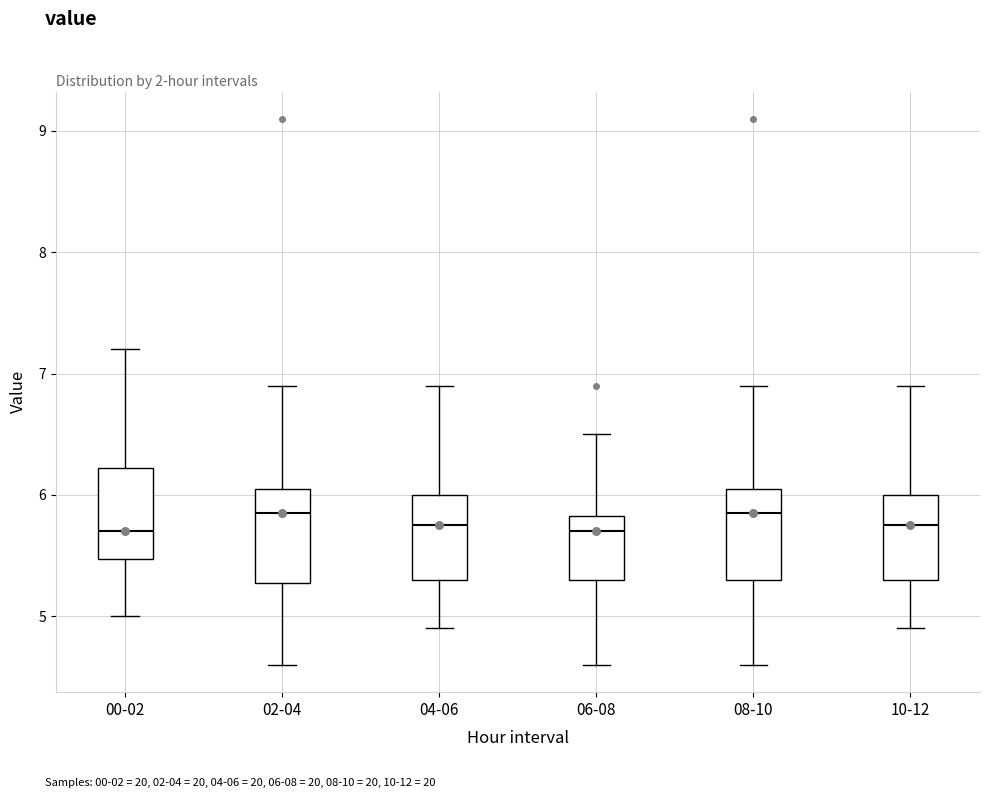

Reading left to right, read every box against the y-axis: the position of its median line, the range the box covers, and the ends of its whiskers. The values are not printed on the chart, so give them approximately, as read against the axis.

00-02: median 5.7, box 5.5 to 6.2, whiskers 5.0 to 7.2
02-04: median 5.9, box 5.3 to 6.1, whiskers 4.6 to 6.9
04-06: median 5.8, box 5.3 to 6.0, whiskers 4.9 to 6.9
06-08: median 5.7, box 5.3 to 5.8, whiskers 4.6 to 6.5
08-10: median 5.9, box 5.3 to 6.1, whiskers 4.6 to 6.9
10-12: median 5.8, box 5.3 to 6.0, whiskers 4.9 to 6.9